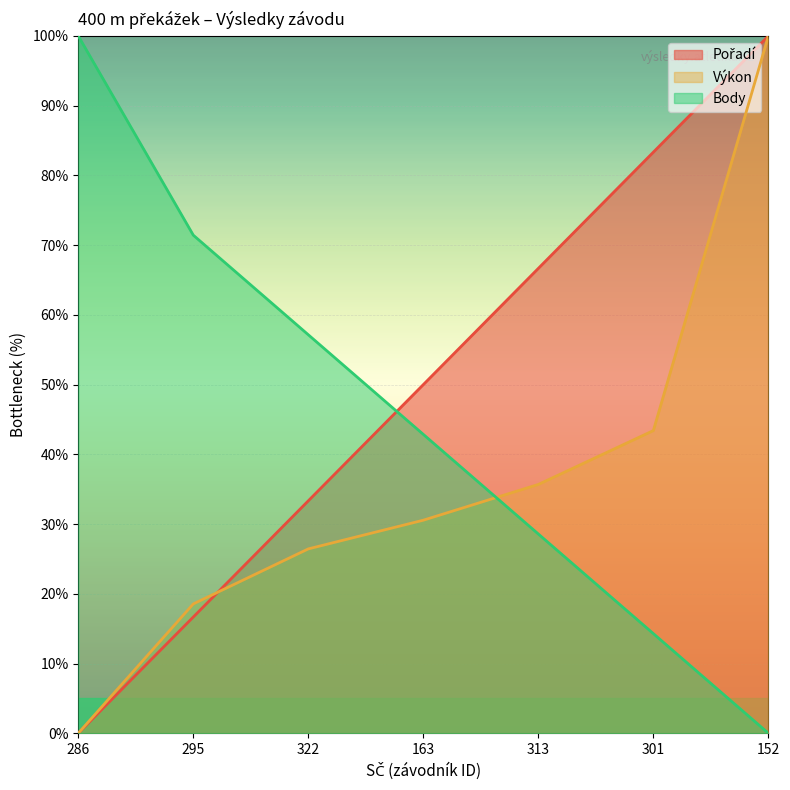

At which label is Pořadí closest to 50?

163